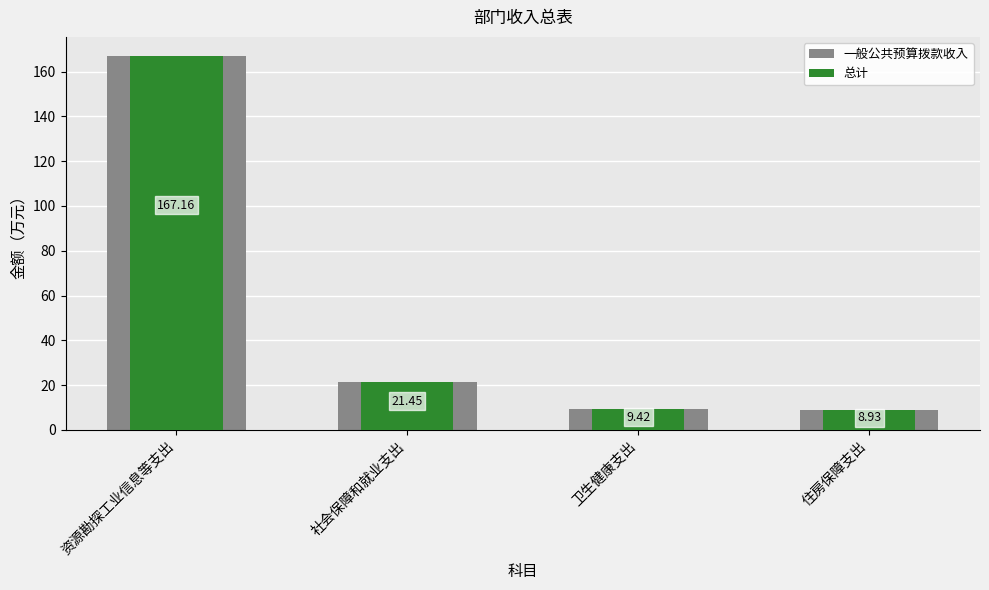

Reading right to left, what are all the values shown in this chart?

一般公共预算拨款收入: 住房保障支出=8.9	卫生健康支出=9.4	社会保障和就业支出=21.4	资源勘探工业信息等支出=167.2
总计: 住房保障支出=8.9	卫生健康支出=9.4	社会保障和就业支出=21.4	资源勘探工业信息等支出=167.2